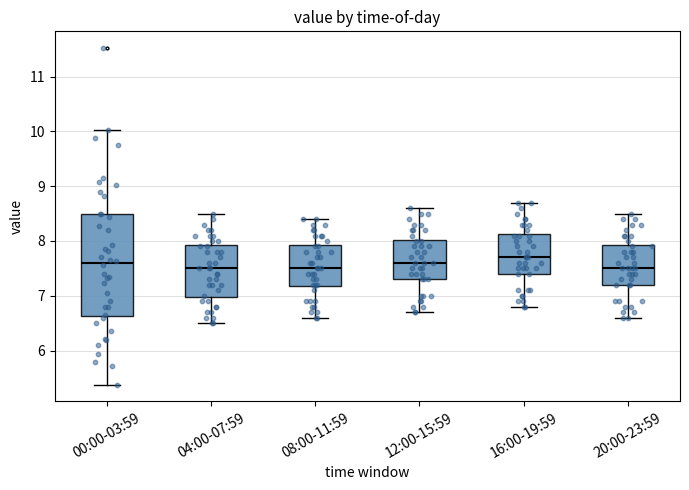

Reading left to right, read every box against the y-axis: the position of its median line, the range the box covers, and the ends of its whiskers. The values are not printed on the chart, so give them approximately, as read against the axis.

00:00-03:59: median 7.6, box 6.6 to 8.5, whiskers 5.4 to 10.0
04:00-07:59: median 7.5, box 7.0 to 7.9, whiskers 6.5 to 8.5
08:00-11:59: median 7.5, box 7.2 to 7.9, whiskers 6.6 to 8.4
12:00-15:59: median 7.6, box 7.3 to 8.0, whiskers 6.7 to 8.6
16:00-19:59: median 7.7, box 7.4 to 8.1, whiskers 6.8 to 8.7
20:00-23:59: median 7.5, box 7.2 to 7.9, whiskers 6.6 to 8.5